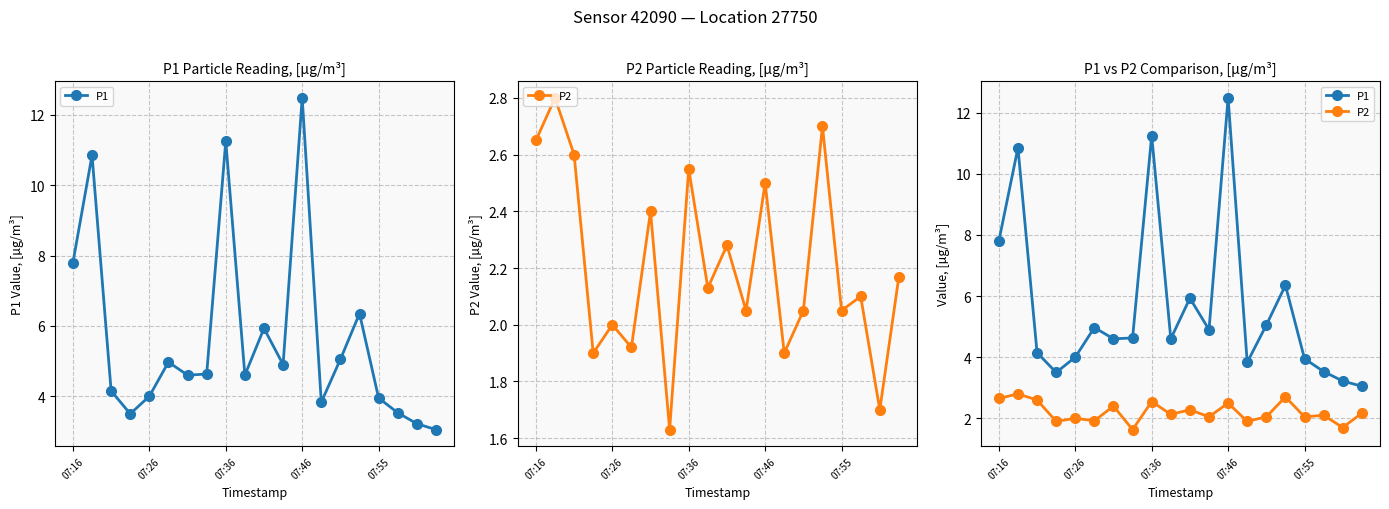

True or false: P2 and P1 cross at least once.

False